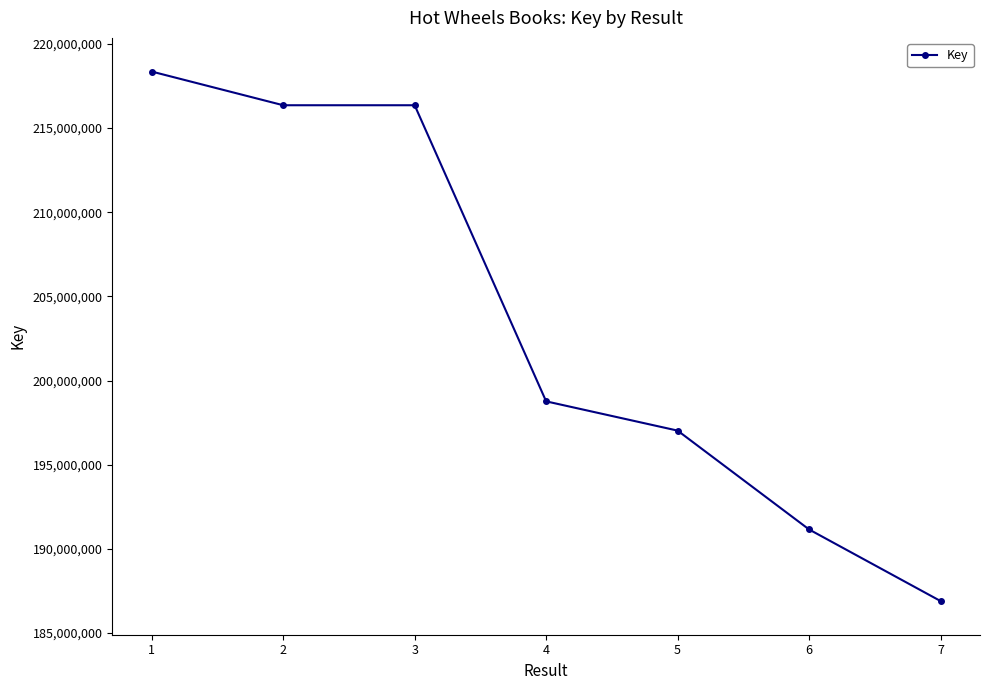

How many lines are shown in the chart?

1